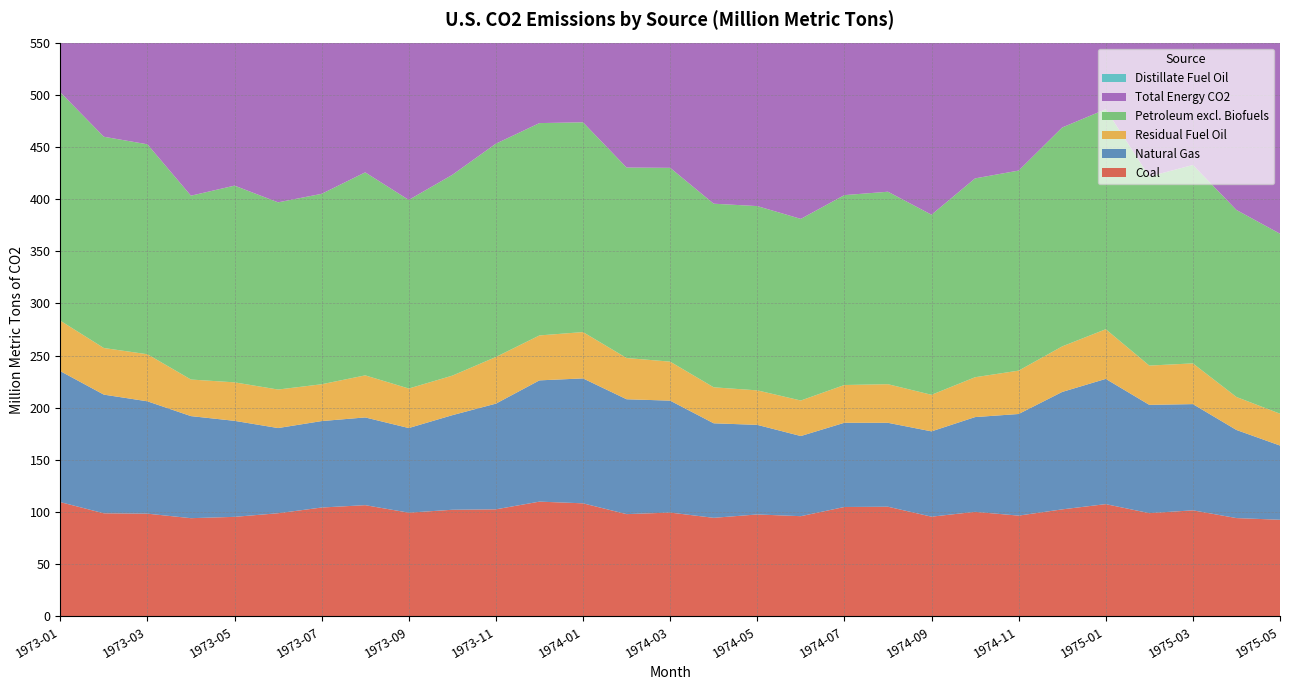

Reading right to left, transcribe all the data shown in this chart.

Coal: 1975-05=92.6	1975-04=94.2	1975-03=101.7	1975-02=99.0	1975-01=107.6	1974-12=102.6	1974-11=96.6	1974-10=100.2	1974-09=95.6	1974-08=105.1	1974-07=104.9	1974-06=96.1	1974-05=97.7	1974-04=94.5	1974-03=99.5	1974-02=98.0	1974-01=108.4	1973-12=110.0	1973-11=102.6	1973-10=102.2	1973-09=99.4	1973-08=106.6	1973-07=104.4	1973-06=98.9	1973-05=95.4	1973-04=94.2	1973-03=98.5	1973-02=98.8	1973-01=109.6
Natural Gas: 1975-05=71.1	1975-04=84.5	1975-03=101.8	1975-02=103.8	1975-01=120.0	1974-12=112.6	1974-11=97.4	1974-10=90.8	1974-09=81.8	1974-08=80.4	1974-07=80.7	1974-06=76.8	1974-05=85.9	1974-04=90.6	1974-03=107.3	1974-02=110.1	1974-01=119.7	1973-12=116.2	1973-11=101.3	1973-10=90.7	1973-09=81.1	1973-08=84.1	1973-07=82.9	1973-06=81.7	1973-05=92.0	1973-04=97.8	1973-03=107.7	1973-02=113.8	1973-01=125.6
Residual Fuel Oil: 1975-05=30.5	1975-04=31.6	1975-03=39.0	1975-02=37.6	1975-01=47.6	1974-12=43.7	1974-11=41.6	1974-10=38.2	1974-09=35.0	1974-08=37.0	1974-07=36.2	1974-06=34.0	1974-05=33.1	1974-04=34.5	1974-03=37.4	1974-02=39.5	1974-01=44.4	1973-12=43.1	1973-11=44.7	1973-10=37.9	1973-09=37.9	1973-08=40.3	1973-07=35.3	1973-06=36.9	1973-05=36.9	1973-04=35.1	1973-03=45.1	1973-02=44.7	1973-01=48.4
Petroleum excl. Biofuels: 1975-05=172.5	1975-04=179.3	1975-03=190.2	1975-02=181.3	1975-01=210.9	1974-12=209.8	1974-11=191.8	1974-10=190.6	1974-09=172.6	1974-08=184.5	1974-07=182.0	1974-06=174.1	1974-05=176.6	1974-04=176.0	1974-03=185.8	1974-02=182.6	1974-01=201.1	1973-12=203.5	1973-11=204.5	1973-10=192.5	1973-09=180.8	1973-08=194.6	1973-07=182.5	1973-06=179.4	1973-05=188.6	1973-04=176.2	1973-03=201.2	1973-02=202.5	1973-01=219.0
Total Energy CO2: 1975-05=336.3	1975-04=358.0	1975-03=393.7	1975-02=384.0	1975-01=438.6	1974-12=425.0	1974-11=385.8	1974-10=381.7	1974-09=350.0	1974-08=370.1	1974-07=367.6	1974-06=347.0	1974-05=360.2	1974-04=361.1	1974-03=392.6	1974-02=390.7	1974-01=429.2	1973-12=429.8	1973-11=408.4	1973-10=385.4	1973-09=361.3	1973-08=385.3	1973-07=369.8	1973-06=360.0	1973-05=376.0	1973-04=368.2	1973-03=407.4	1973-02=415.1	1973-01=454.1
Distillate Fuel Oil: 1975-05=31.7	1975-04=39.9	1975-03=43.8	1975-02=45.8	1975-01=52.8	1974-12=51.3	1974-11=40.7	1974-10=38.5	1974-09=30.8	1974-08=30.8	1974-07=30.8	1974-06=30.6	1974-05=32.6	1974-04=36.8	1974-03=42.2	1974-02=46.3	1974-01=51.1	1973-12=49.2	1973-11=45.2	1973-10=39.0	1973-09=34.5	1973-08=34.0	1973-07=31.0	1973-06=31.2	1973-05=35.6	1973-04=34.0	1973-03=44.5	1973-02=51.8	1973-01=55.2